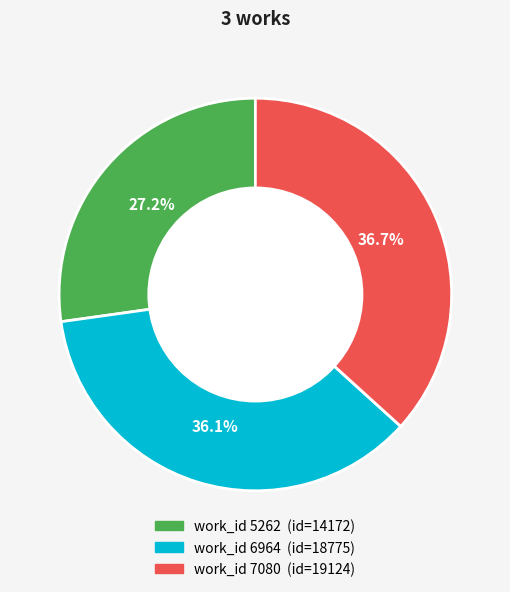

Is there any slice that represents more than half of the pie?

No